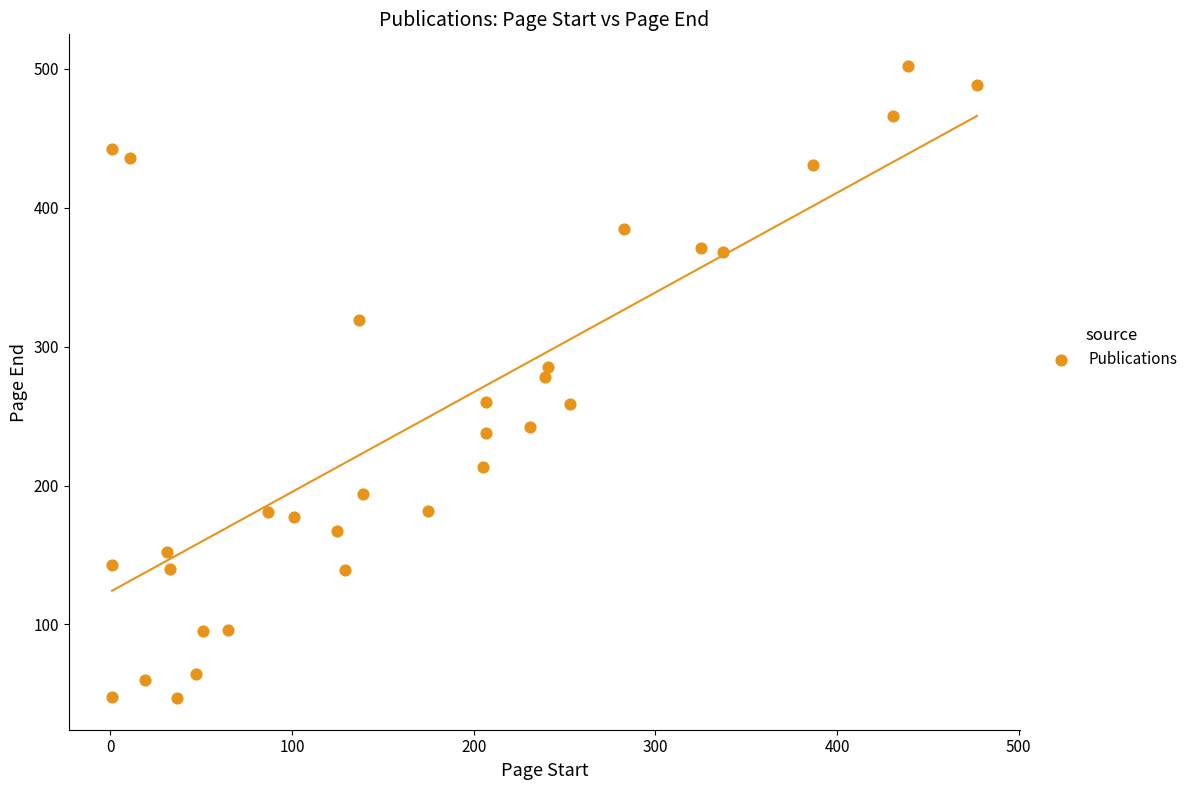

What is the range of Y values (max minus min)?

455